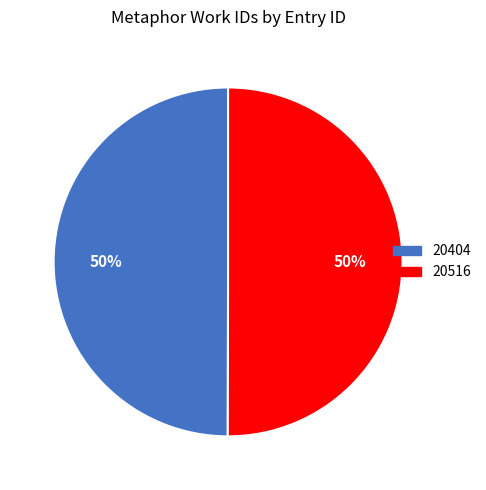

What percentage is the 20516 slice, to the nearest percent?

50%